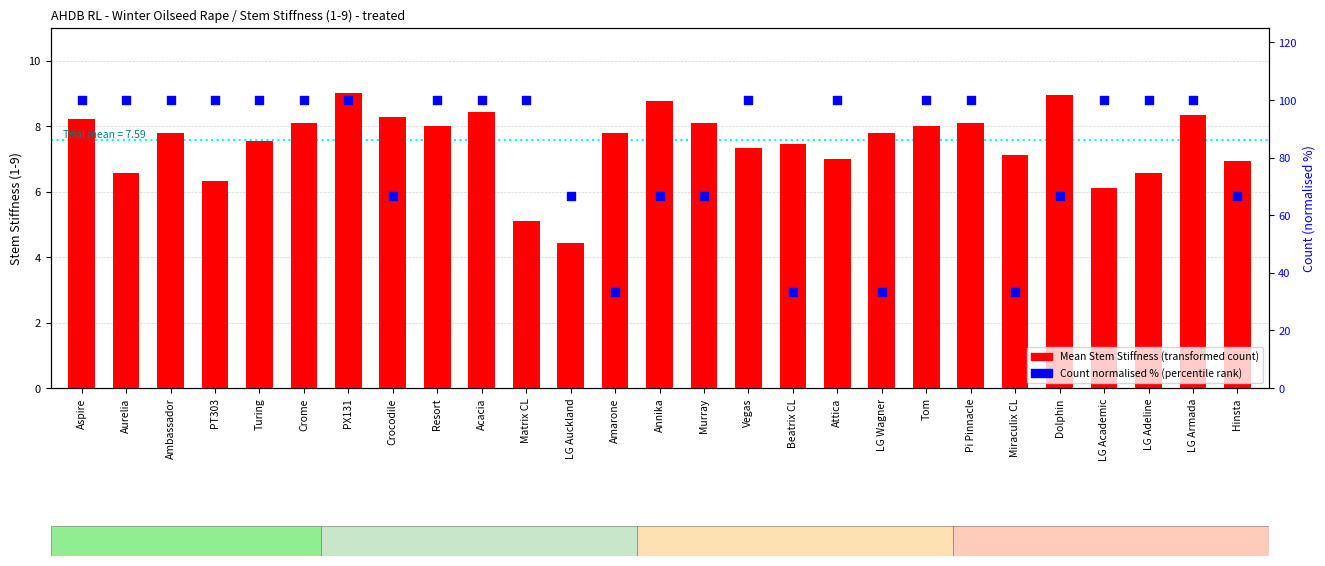

At which category is the sum across all series the highest?

PX131